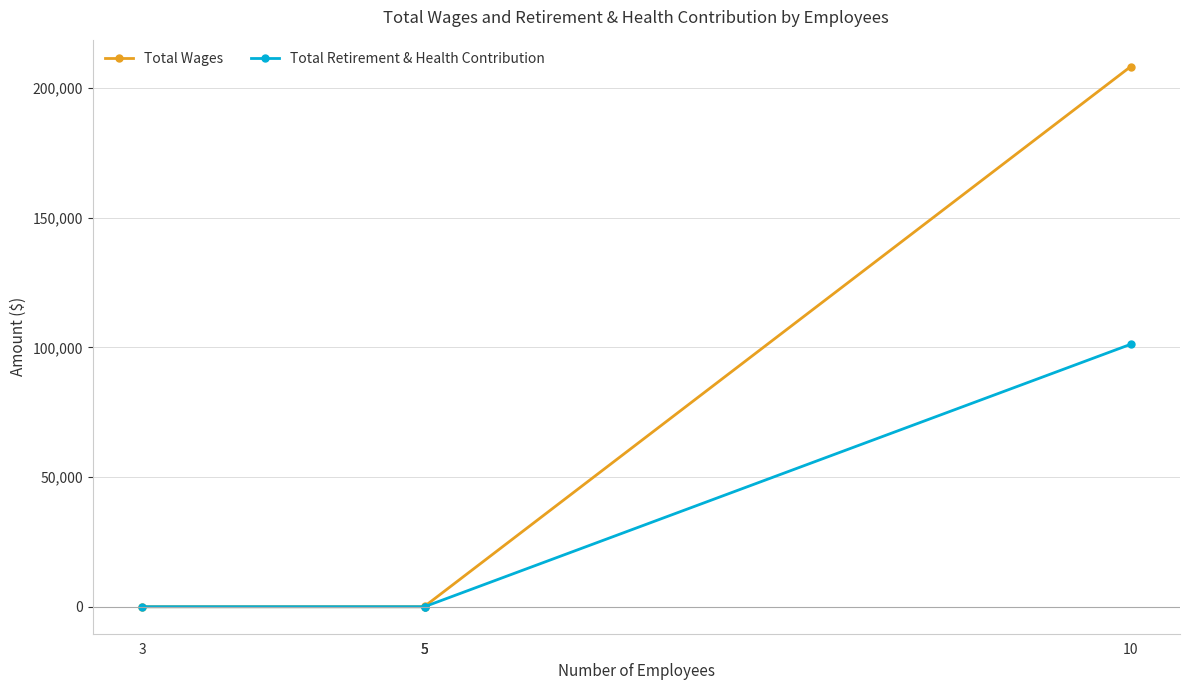

Is the value of Total Wages at 3 greater than the value of Total Retirement & Health Contribution at 3?

No